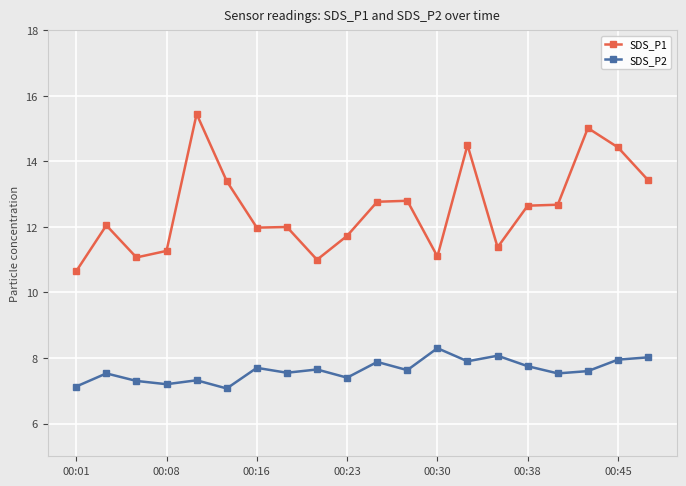

What is the value of the SDS_P2 point at the 10th from the left?

7.4